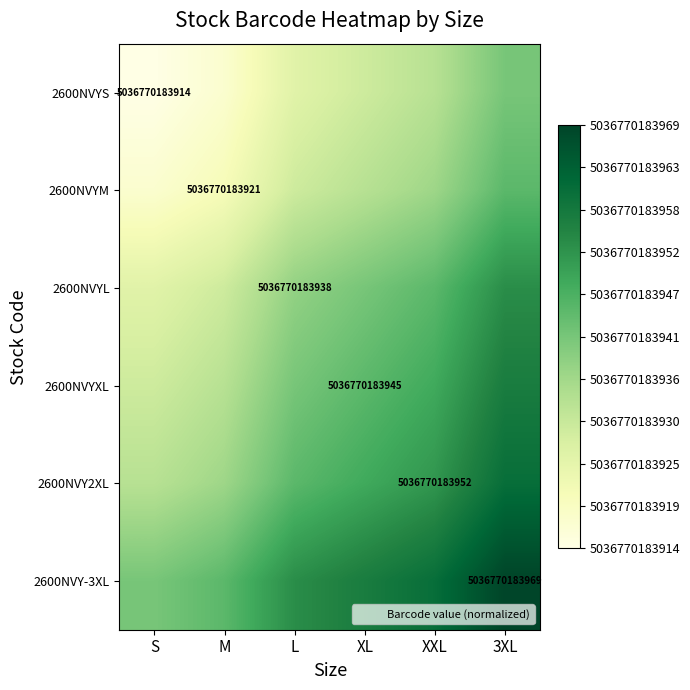

At which category is the sum across all series the highest?

3XL